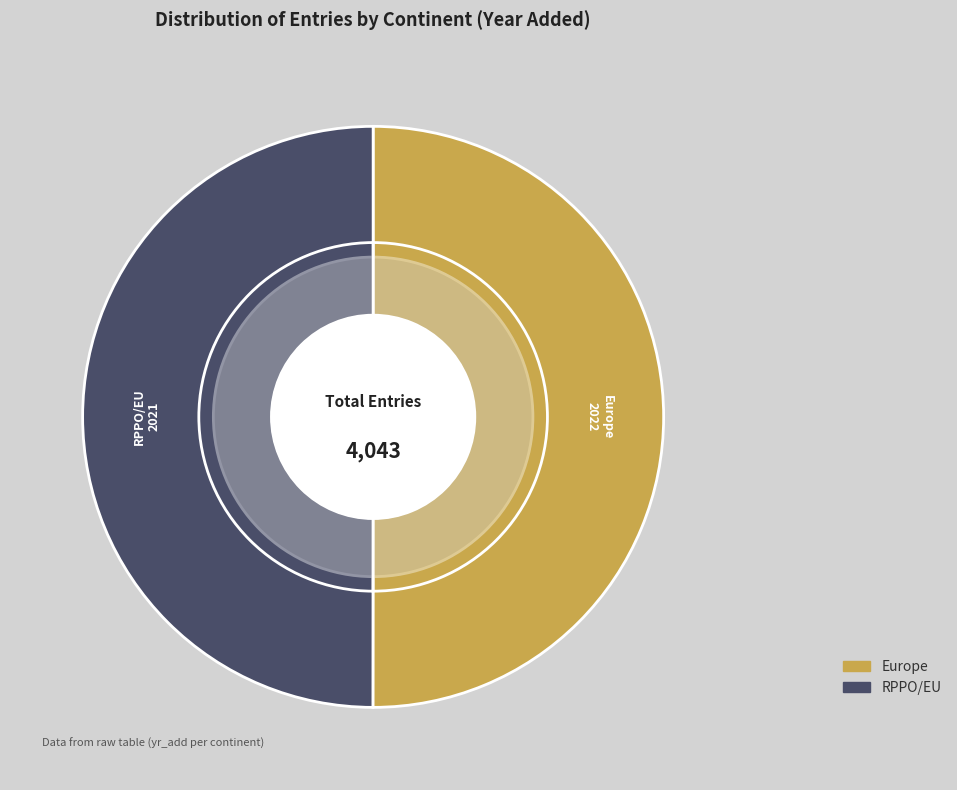

To the nearest percent, what is the combined percentage of RPPO/EU and Europe?

100%